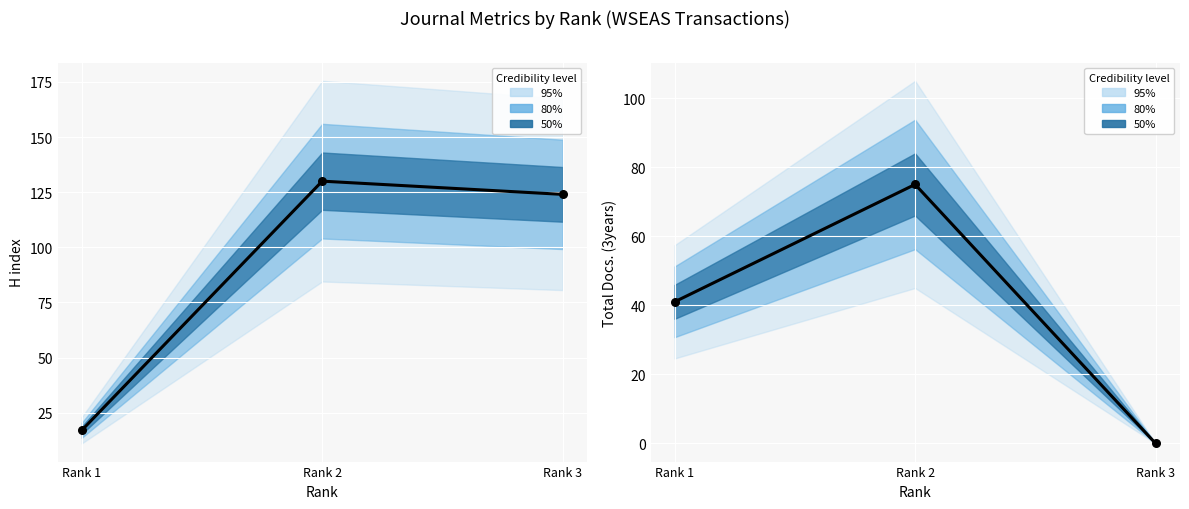

Which series contains the lowest Y value?

Total Docs. (3years)